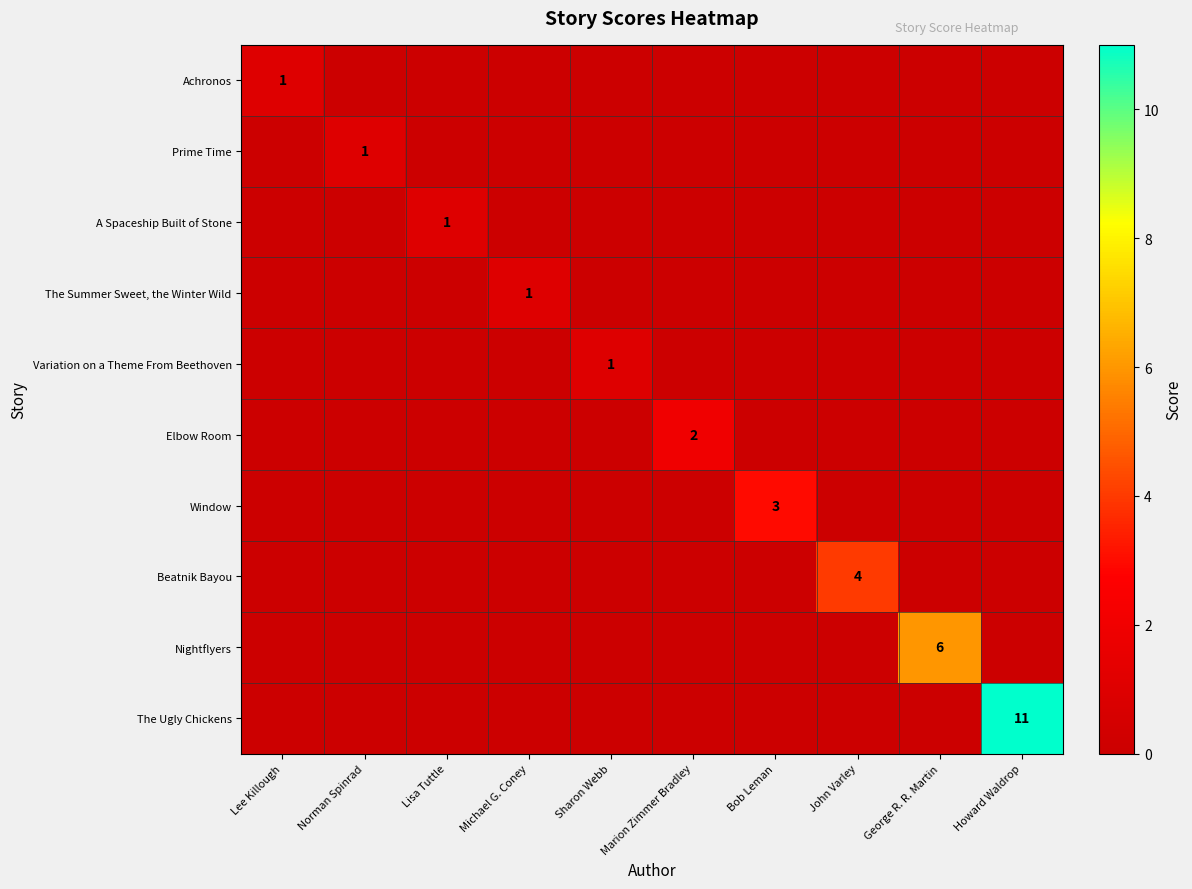

True or false: Nightflyers has a value of 2 at George R. R. Martin.

False